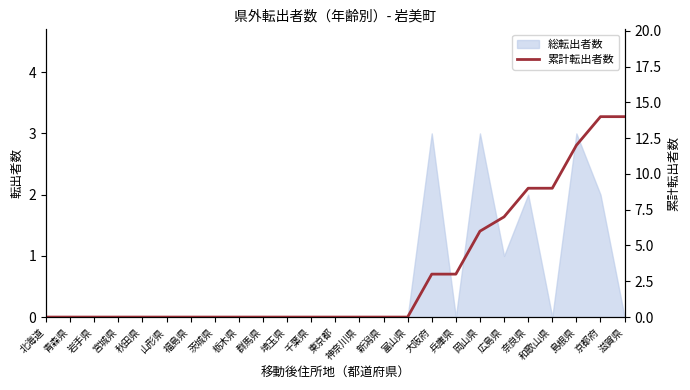

The value of 総転出者数 at 東京都 is 0. True or false?

True